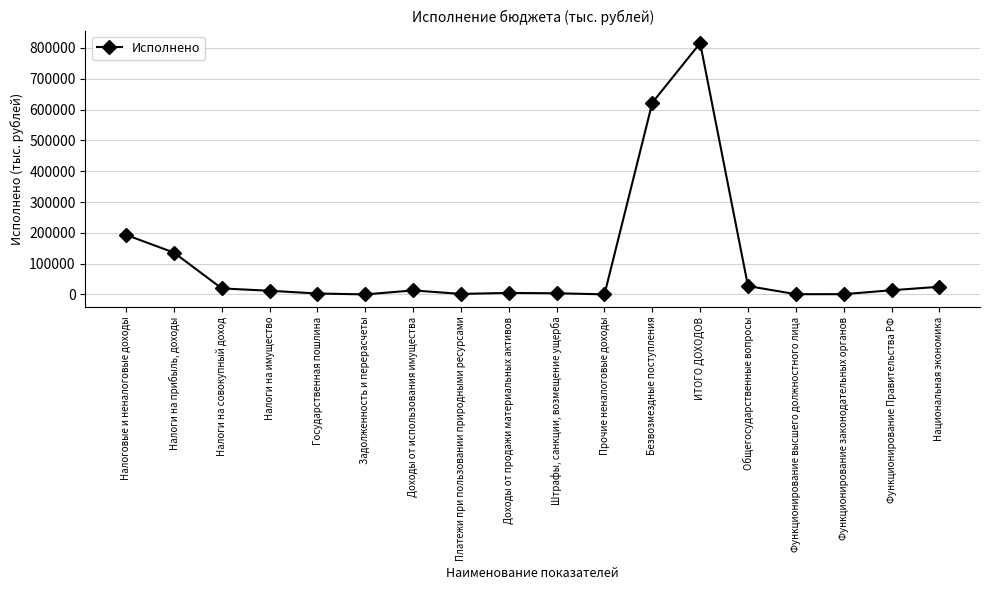

How many data points are less than 13093?

9